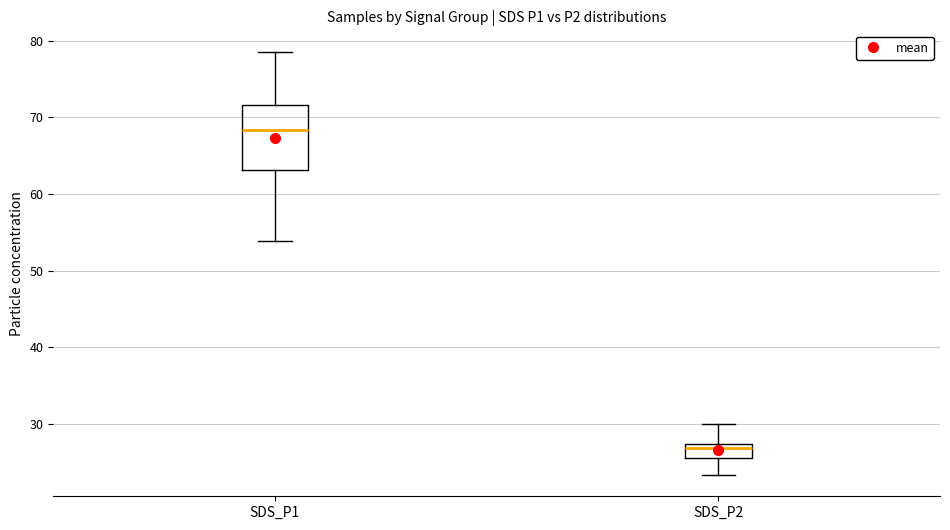

Reading left to right, read every box against the y-axis: the position of its median line, the range the box covers, and the ends of its whiskers. The values are not printed on the chart, so give them approximately, as read against the axis.

SDS_P1: median 68, box 63 to 72, whiskers 54 to 79
SDS_P2: median 27 (just below the box's upper edge), box 26 to 27, whiskers 23 to 30